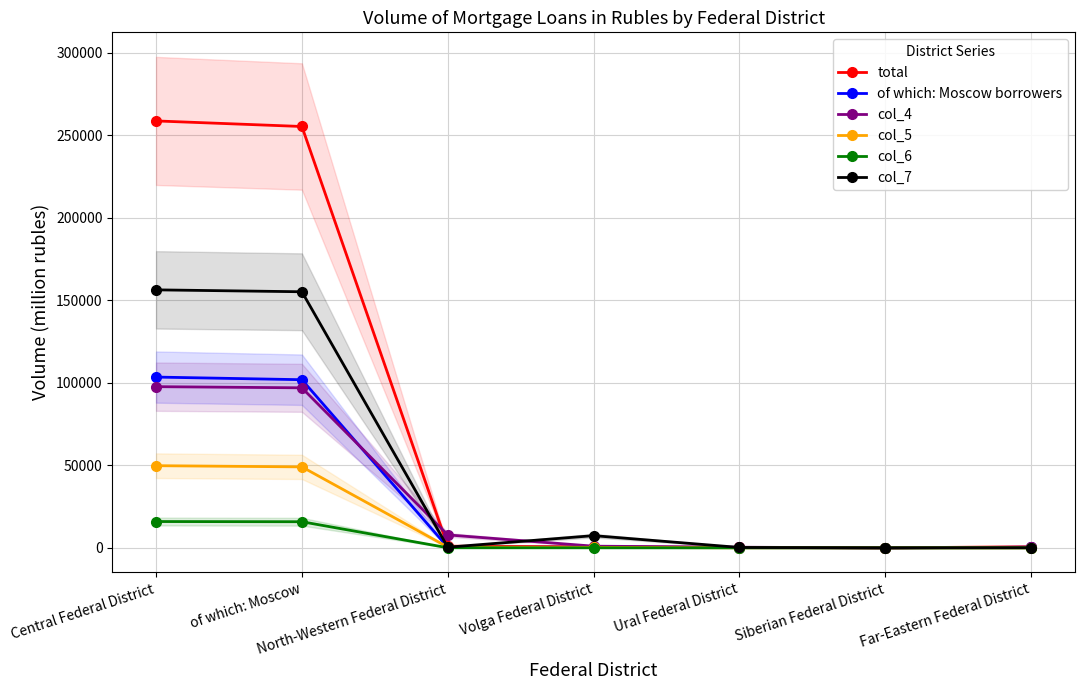

What is the sum of the total values at North-Western Federal District and Volga Federal District?

1717